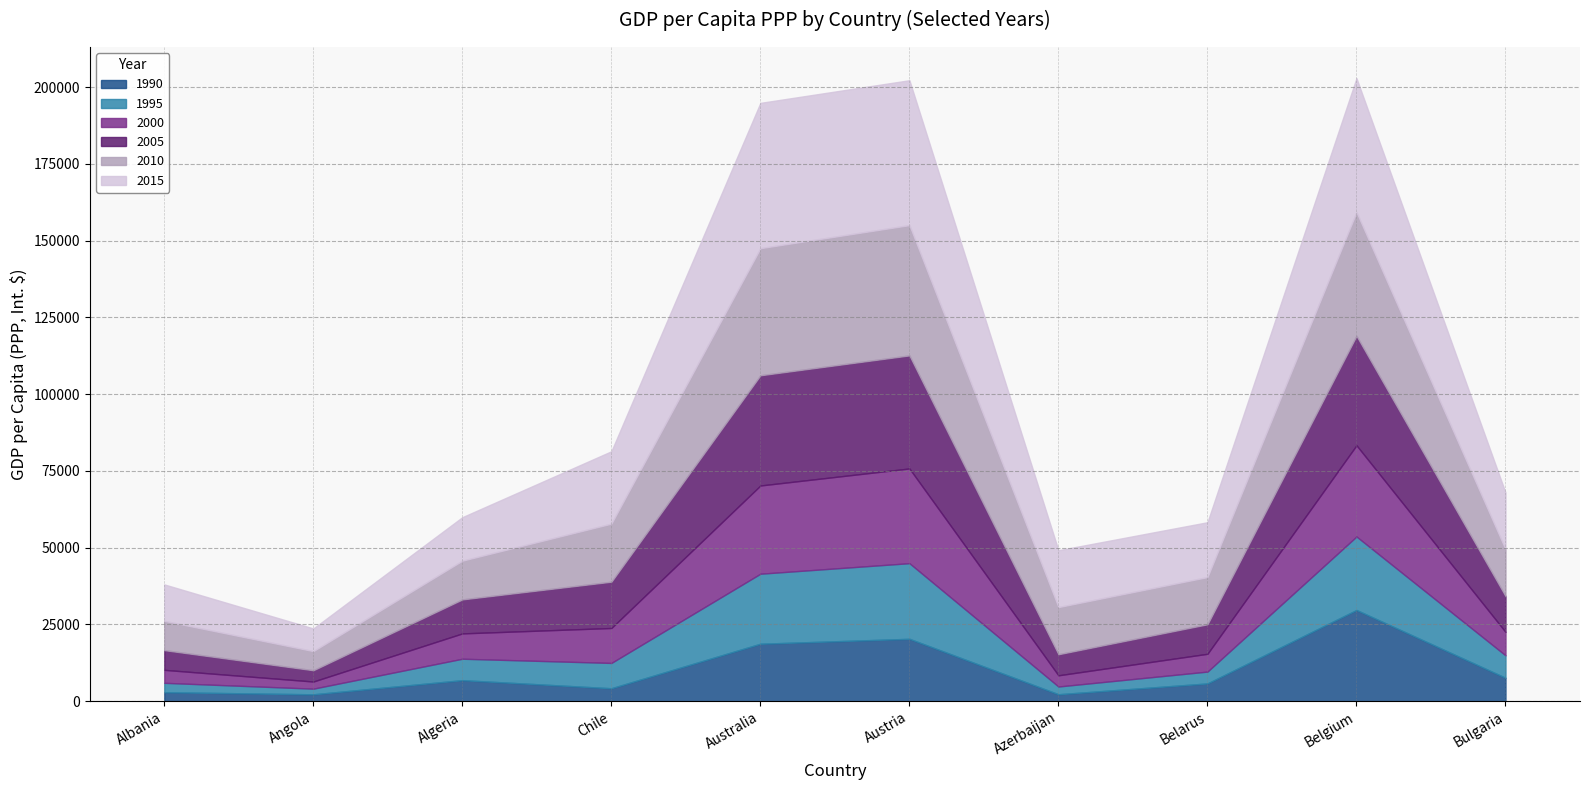

What is the greatest value displayed?

47318.0